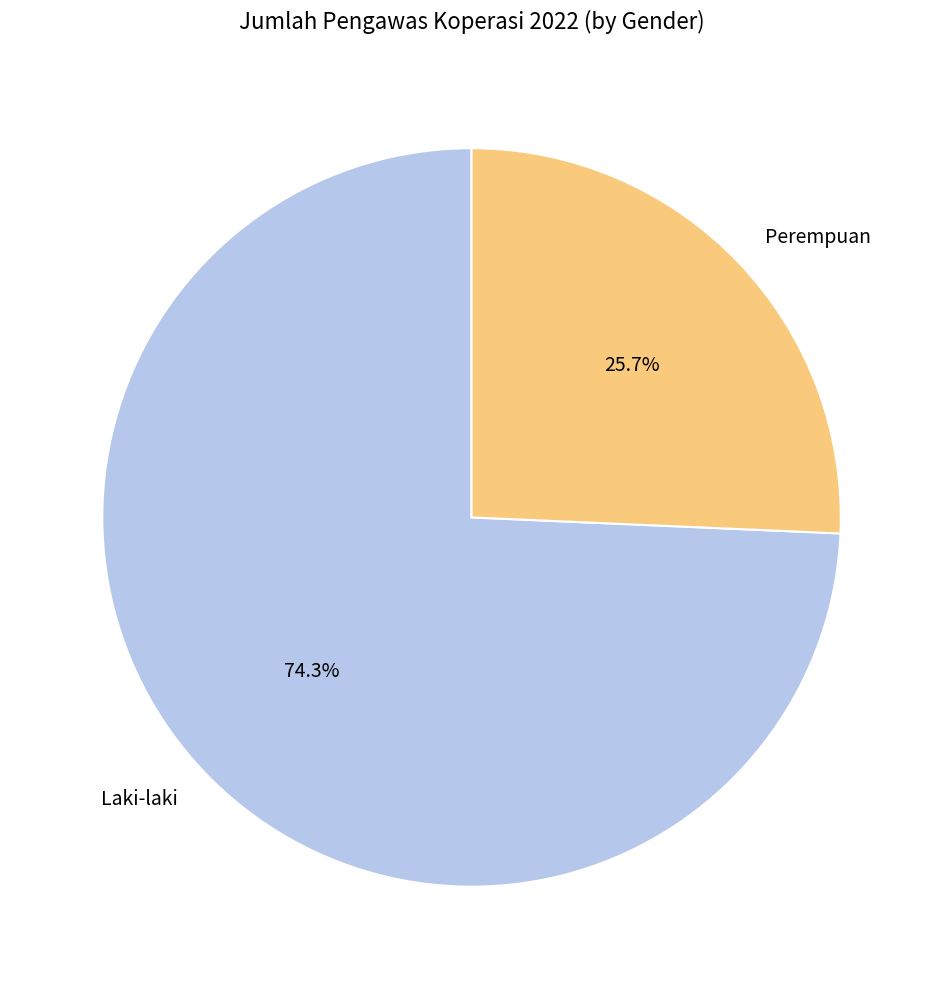

To the nearest percent, what is the average slice percentage?

50%